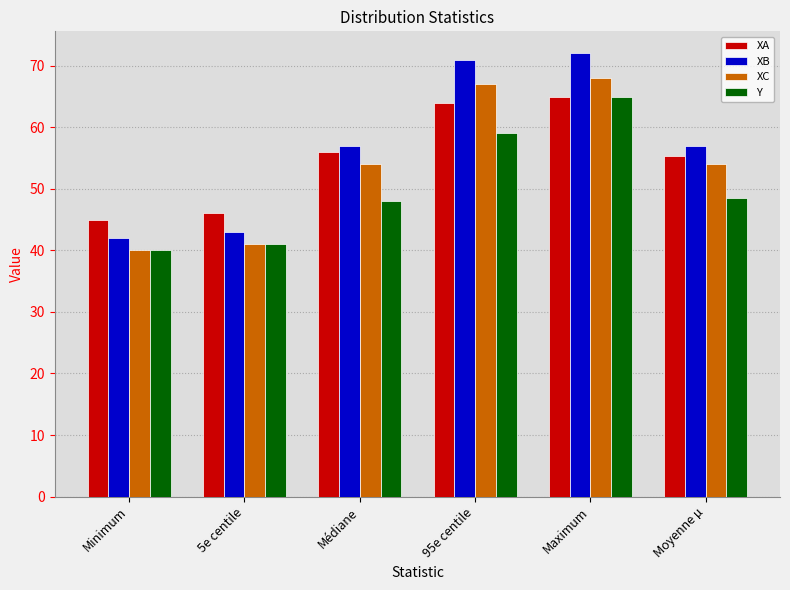

Rank the series by their average value, from highest to lowest.

XB, XA, XC, Y